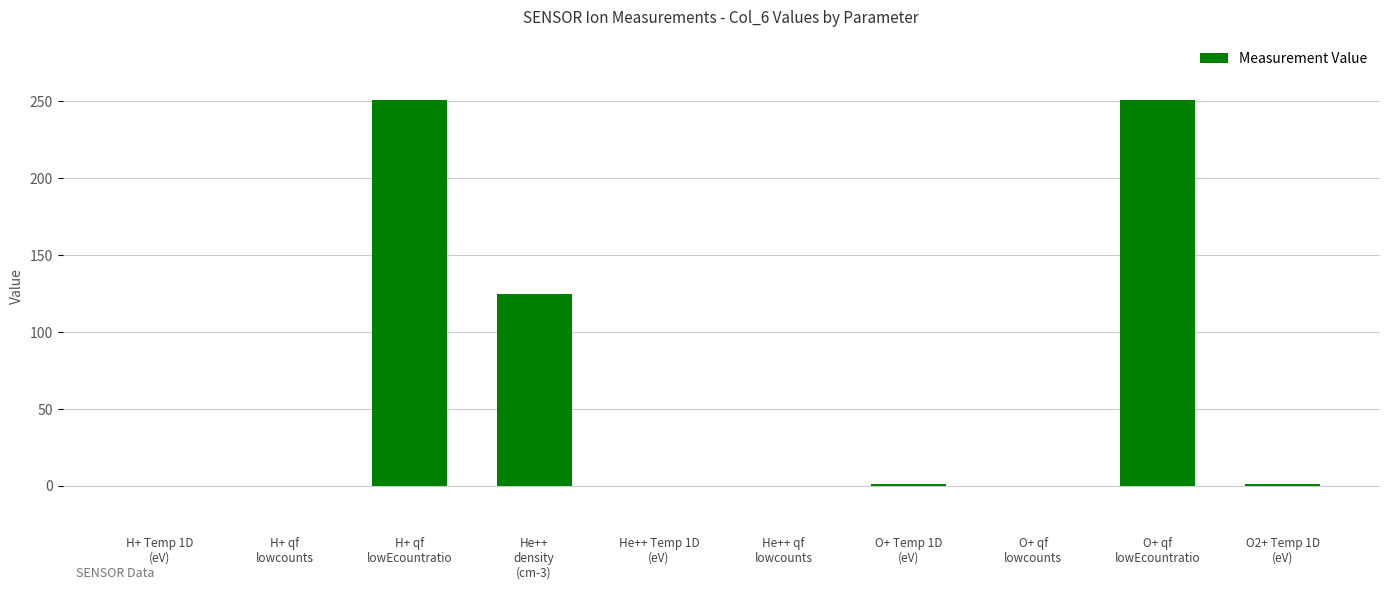

Are the bars horizontal?

No